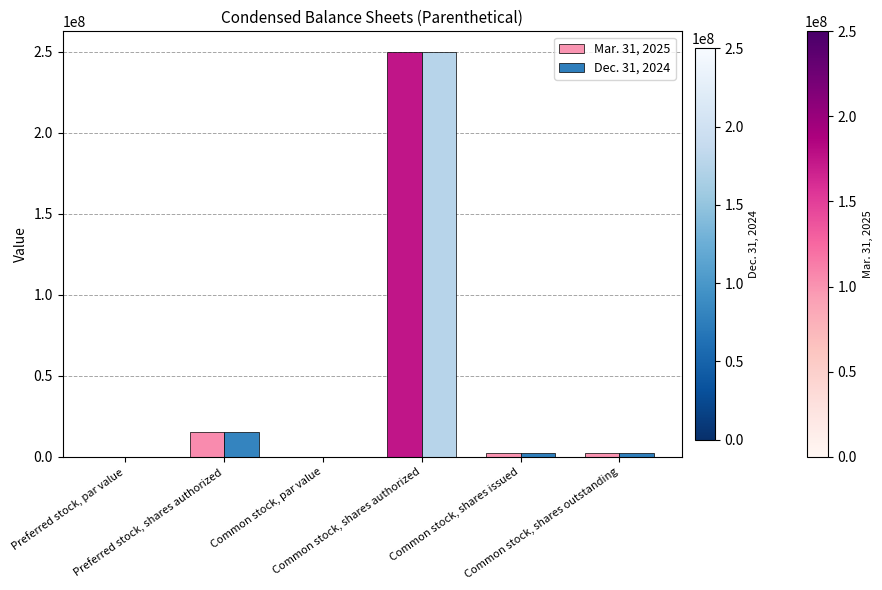

At which category is the sum across all series the highest?

Common stock, shares authorized